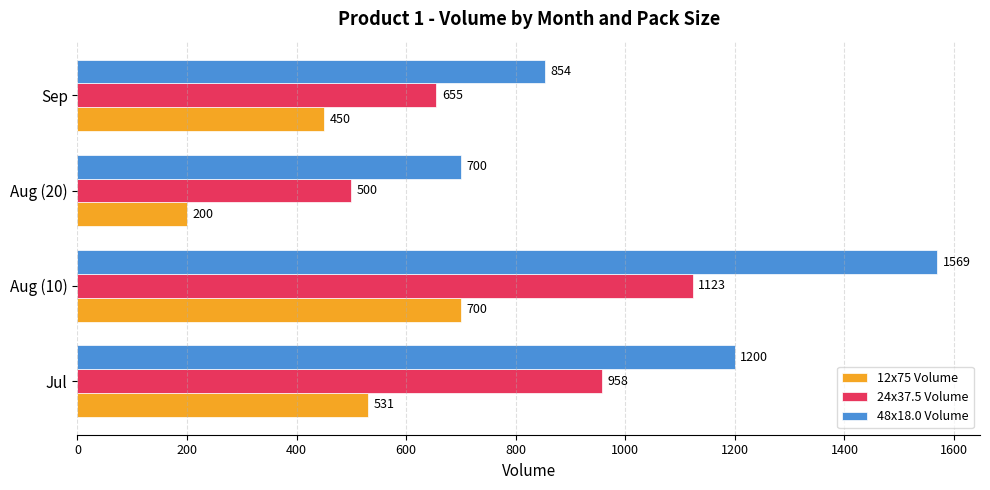

What is the greatest value displayed?

1569